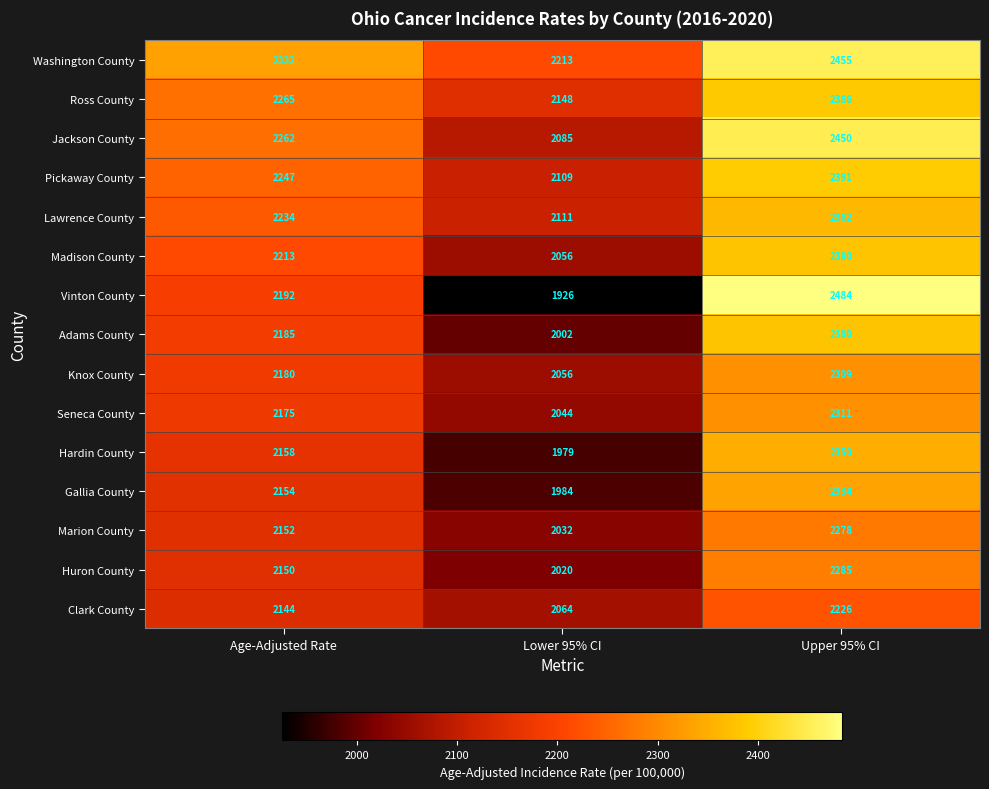

The Madison County series shows 2845 at Lower 95% CI. True or false?

False